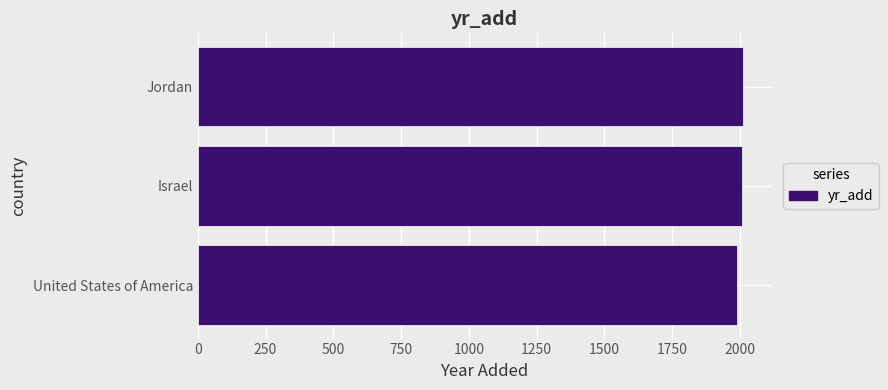

Approximately how many times larger is the value at United States of America compared to Jordan?

1.0